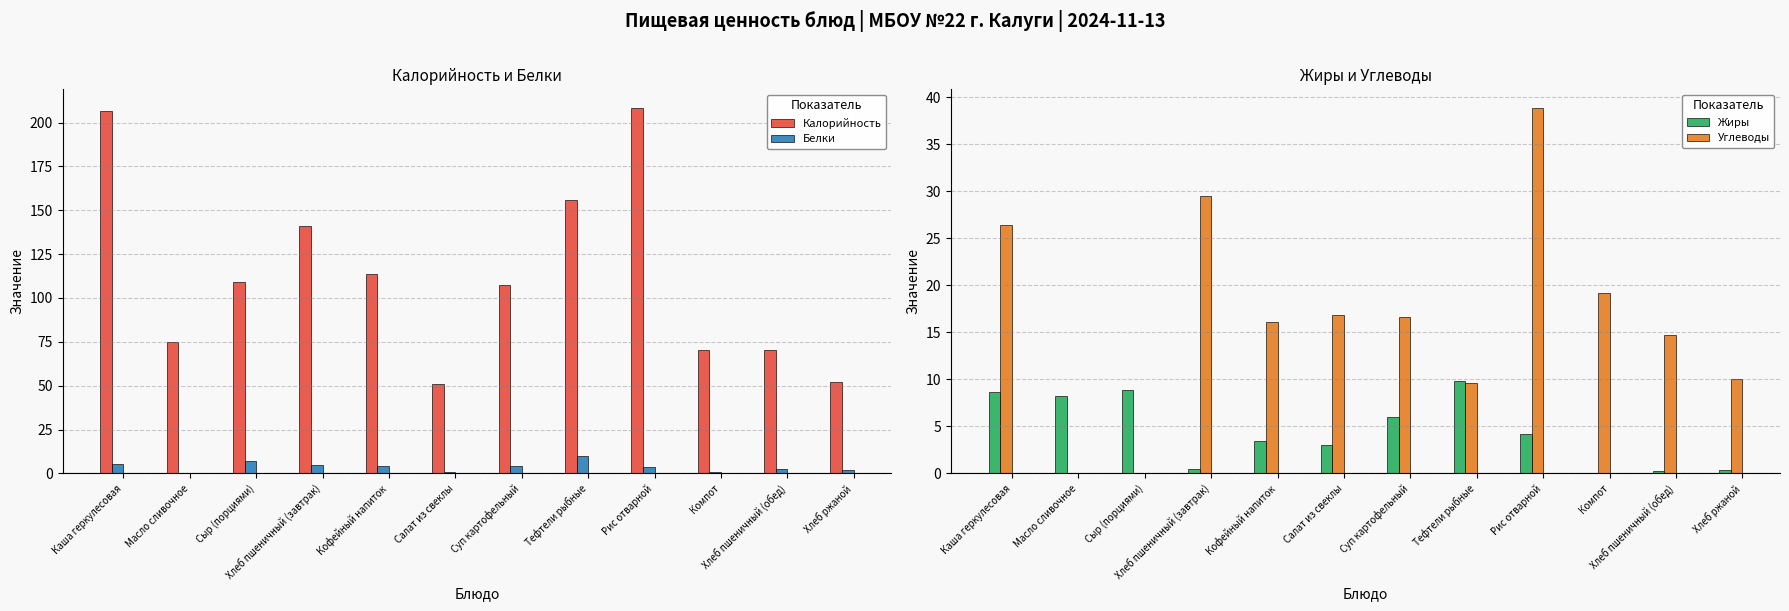

Which label corresponds to the smallest value in the chart?

Компот